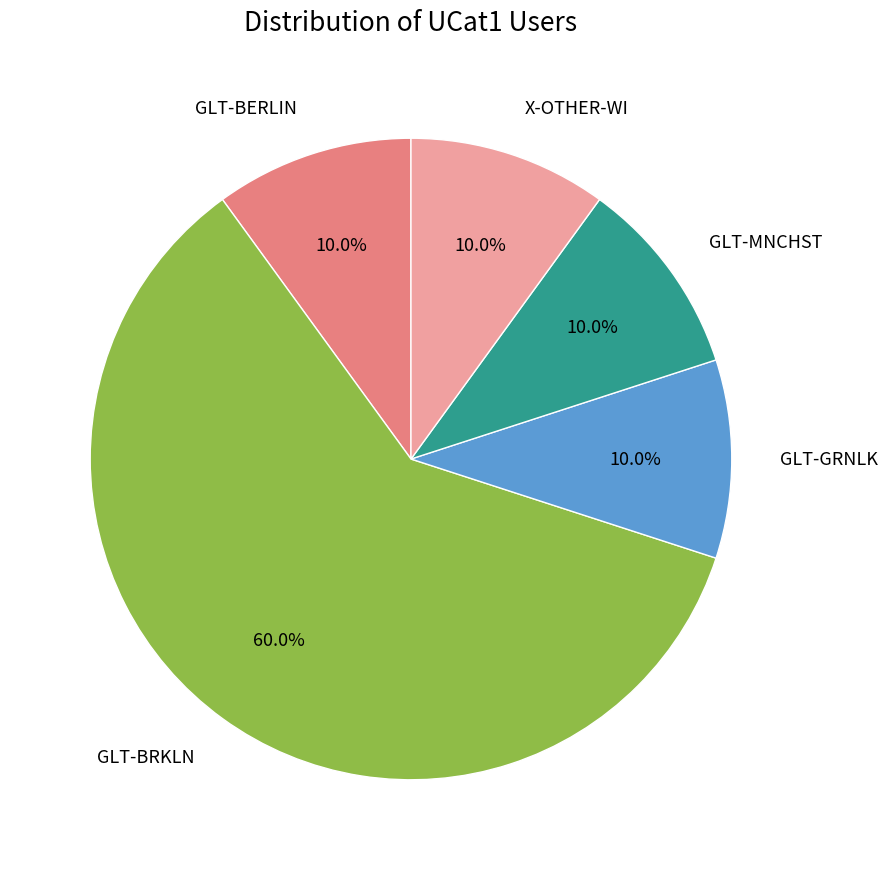

Does any single category account for the majority?

Yes